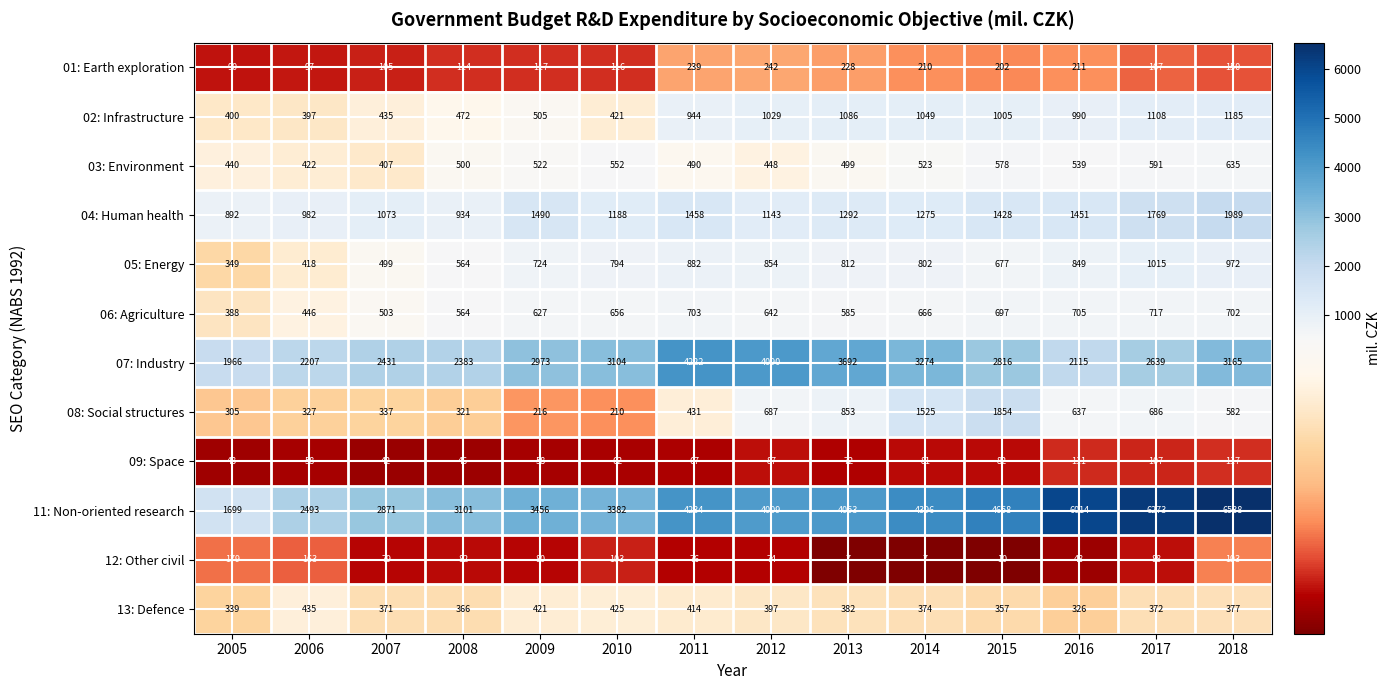

What is the maximum value for 05: Energy?

1015